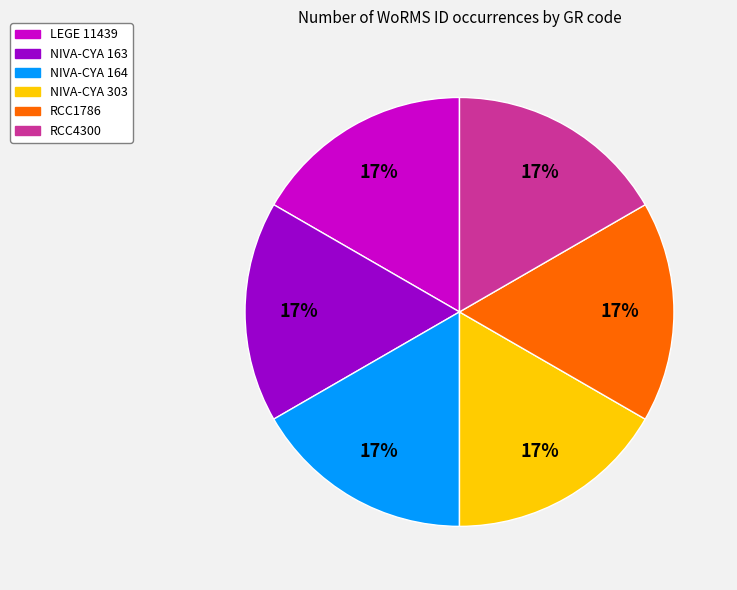

Is it true that NIVA-CYA 163 is 7% of the pie?

False